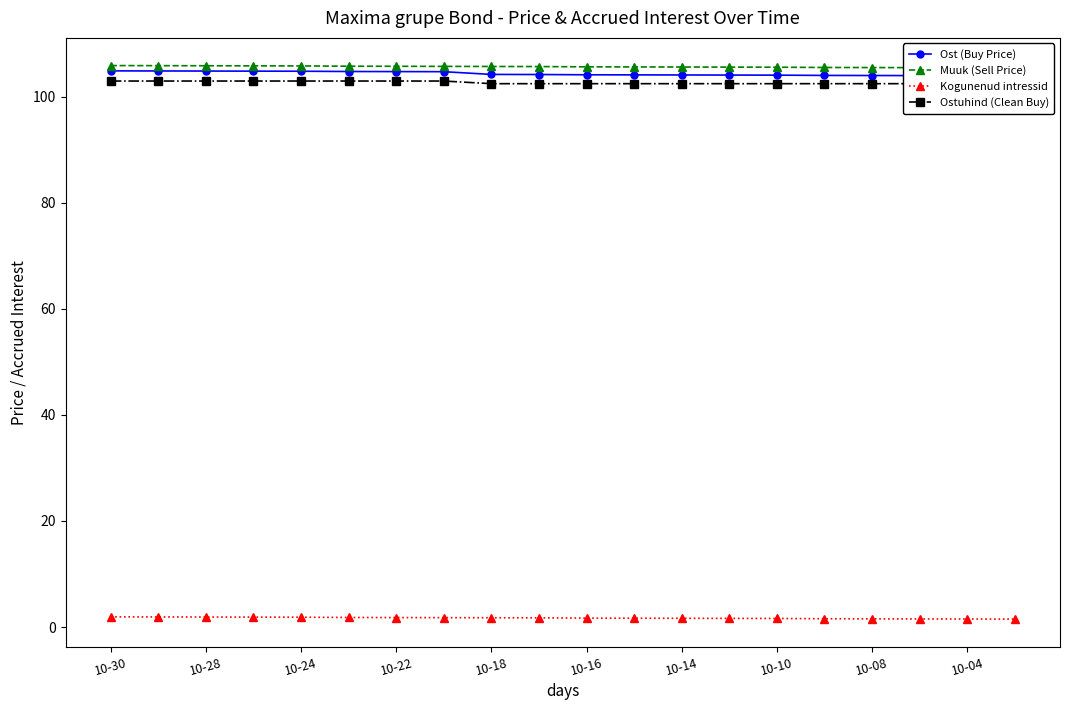

True or false: Kogunenud intressid has more than 1 points higher than both neighbors.

False